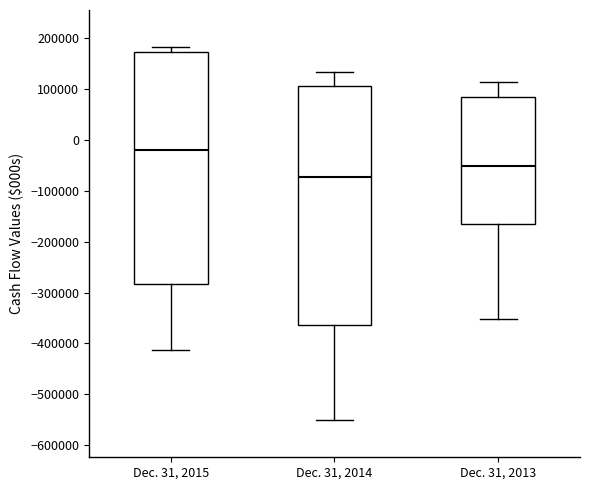

Reading left to right, read every box against the y-axis: the position of its median line, the range the box covers, and the ends of its whiskers. The values are not printed on the chart, so give them approximately, as read against the axis.

Dec. 31, 2015: median -20000, box -280000 to 170000, whiskers -410000 to 180000
Dec. 31, 2014: median -70000, box -360000 to 110000, whiskers -550000 to 130000
Dec. 31, 2013: median -50000, box -170000 to 80000, whiskers -350000 to 110000